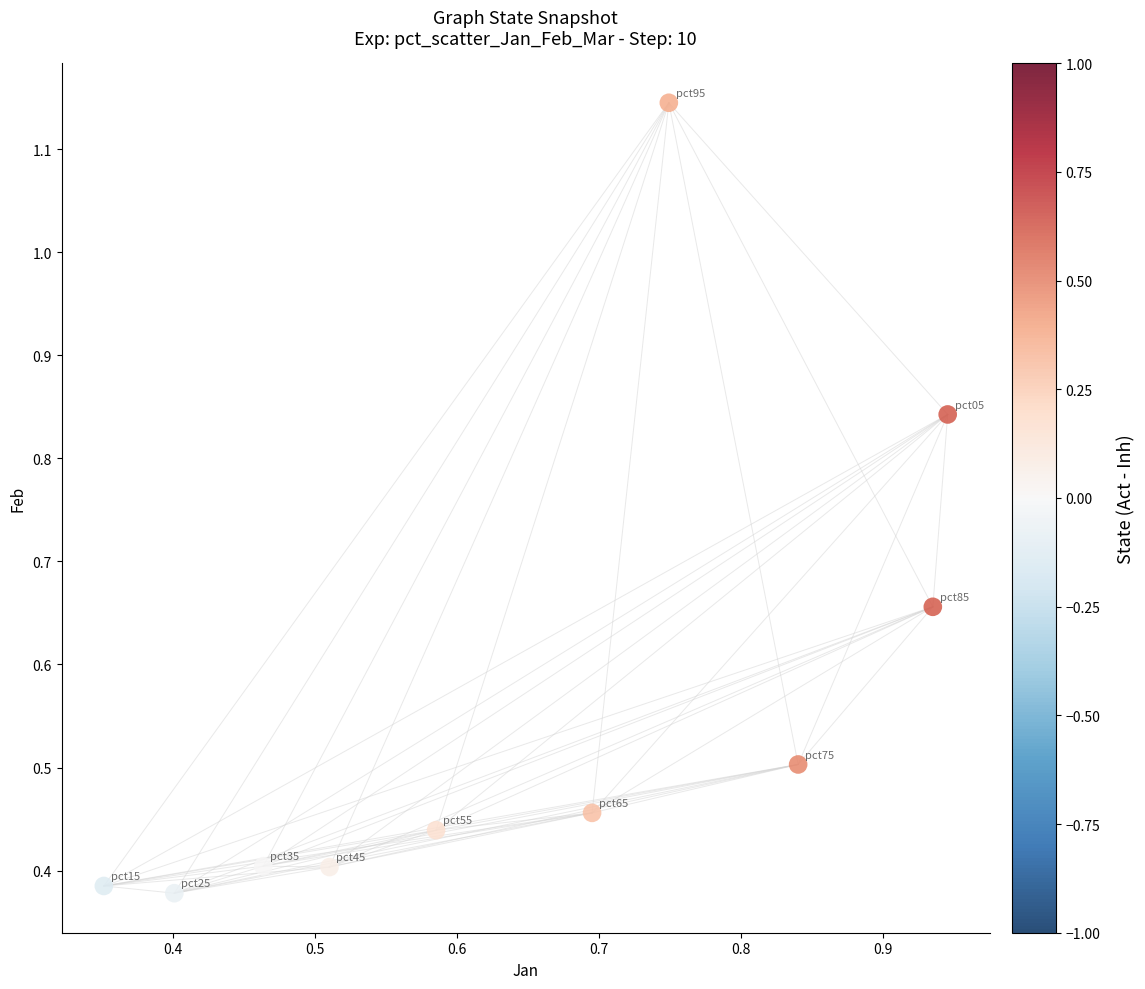

What is the average Y value?

0.6